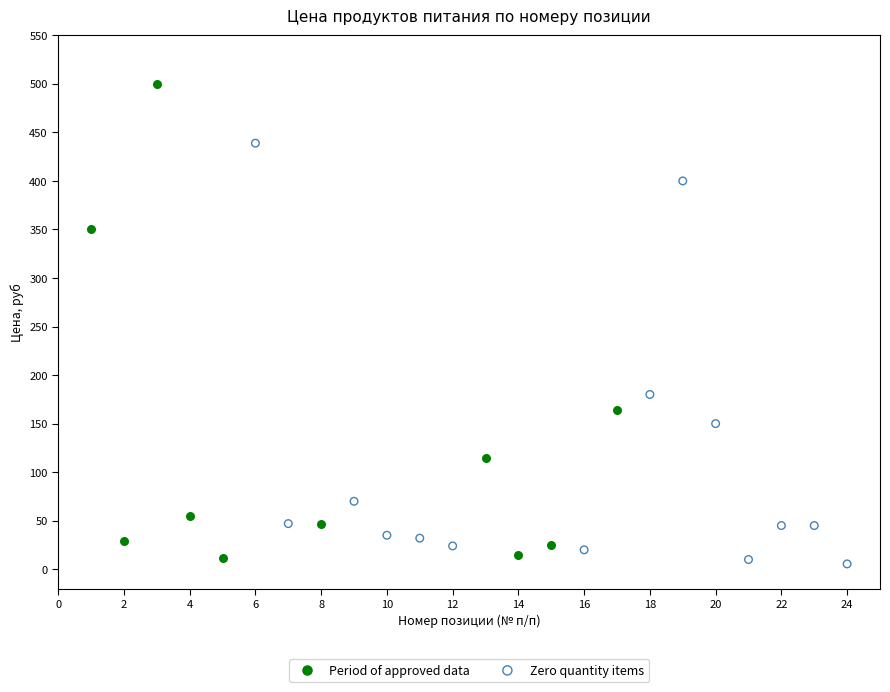

Which series contains the highest Y value?

Period of approved data